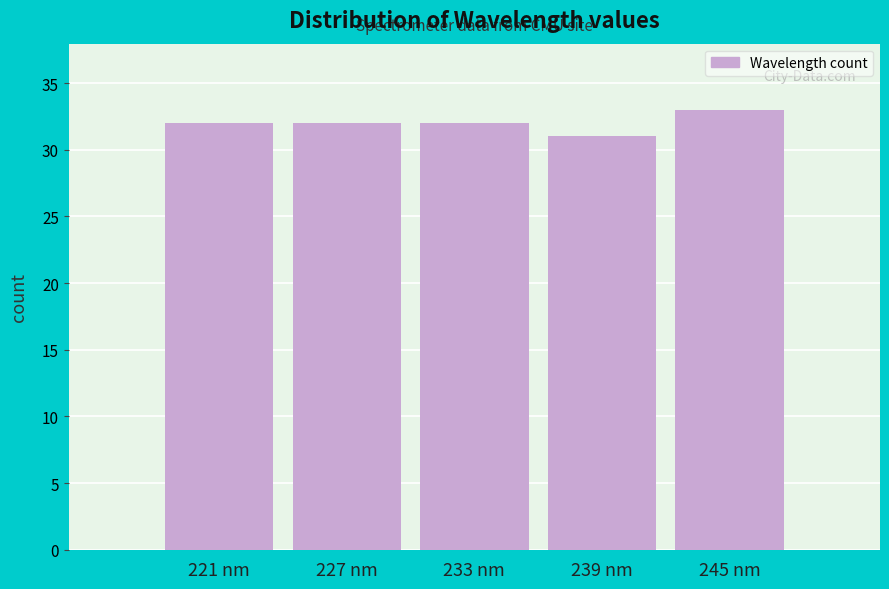

Reading left to right, list every bar in this chart as the range it spans on the x-axis followed by its height. Neither the bar edges nor the heights are printed on the chart, so give them approximately, as read against the axes.

218 to 224: 32
224 to 230: 32
230 to 236: 32
236 to 242: 31
242 to 248: 33